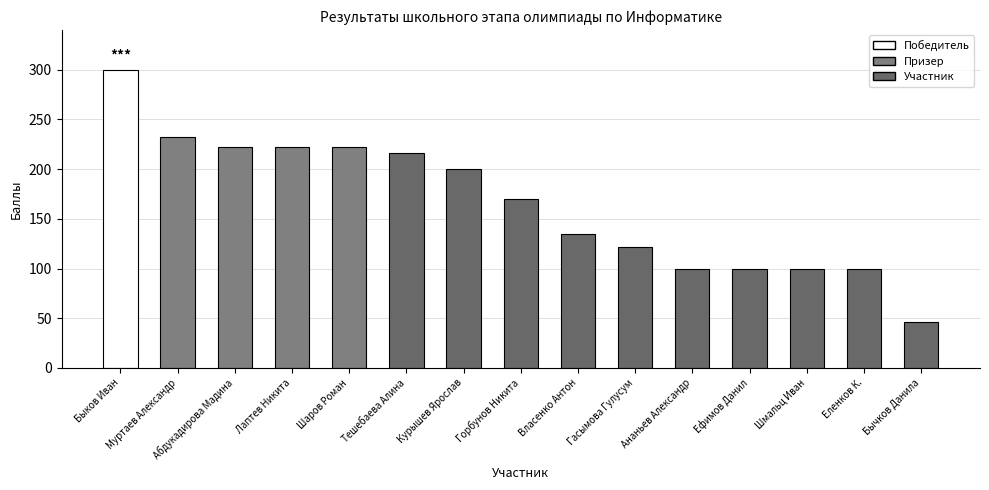

What is the smallest value displayed?

46